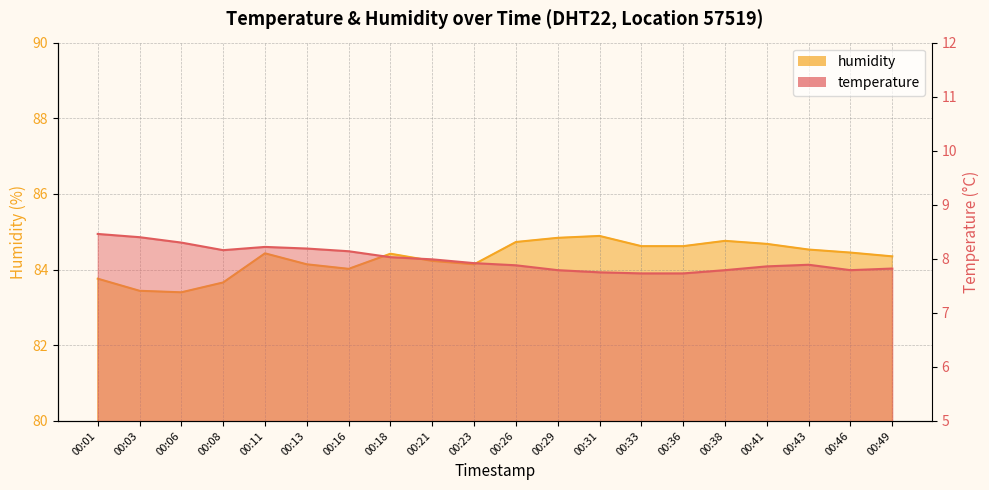

Reading right to left, list all the values displayed in this chart.

temperature: 00:49=7.8	00:46=7.8	00:43=7.9	00:41=7.9	00:38=7.8	00:36=7.7	00:33=7.7	00:31=7.8	00:29=7.8	00:26=7.9	00:23=7.9	00:21=8.0	00:18=8.0	00:16=8.1	00:13=8.2	00:11=8.2	00:08=8.2	00:06=8.3	00:03=8.4	00:01=8.5
humidity: 00:49=84.3	00:46=84.5	00:43=84.5	00:41=84.7	00:38=84.8	00:36=84.6	00:33=84.6	00:31=84.9	00:29=84.8	00:26=84.7	00:23=84.1	00:21=84.2	00:18=84.4	00:16=84.0	00:13=84.1	00:11=84.4	00:08=83.7	00:06=83.4	00:03=83.4	00:01=83.8